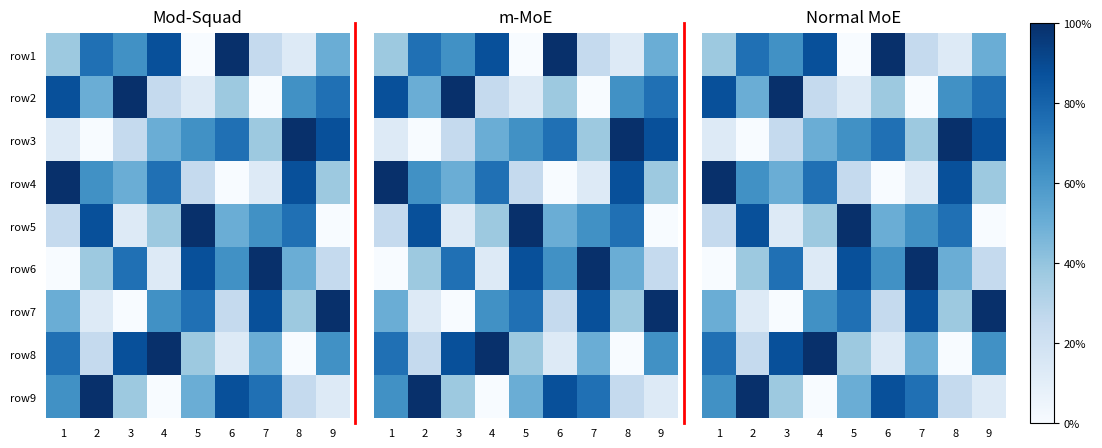

At 2, list the series in order from smallest to largest.

row3, row7, row8, row6, row2, row4, row1, row5, row9